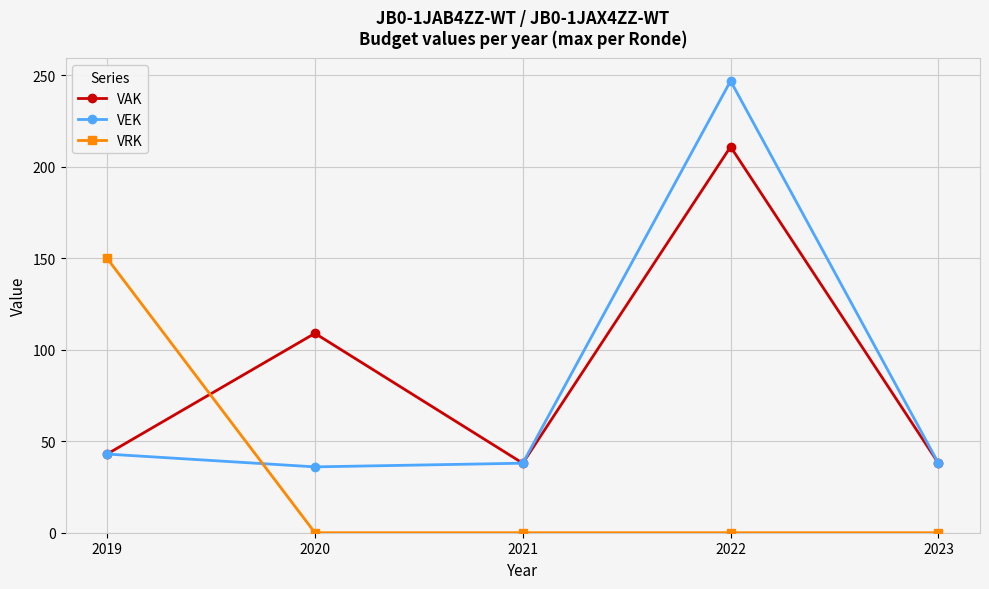

What is the difference between the second highest and second lowest values in the VAK series?

71